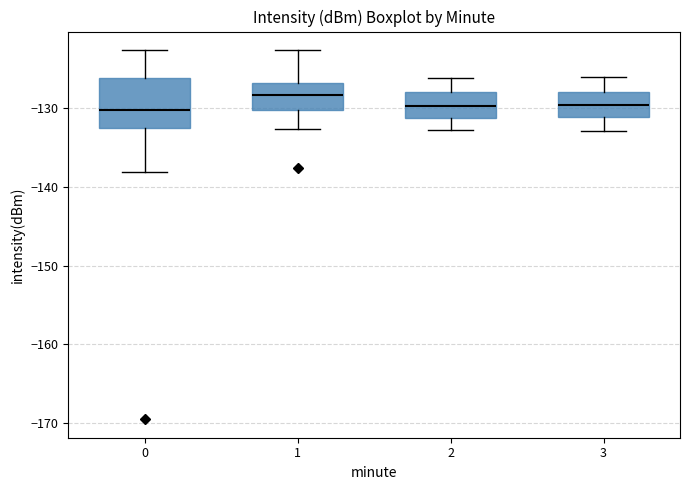

Which box is the tallest, from its lower edge to its upper edge?

0